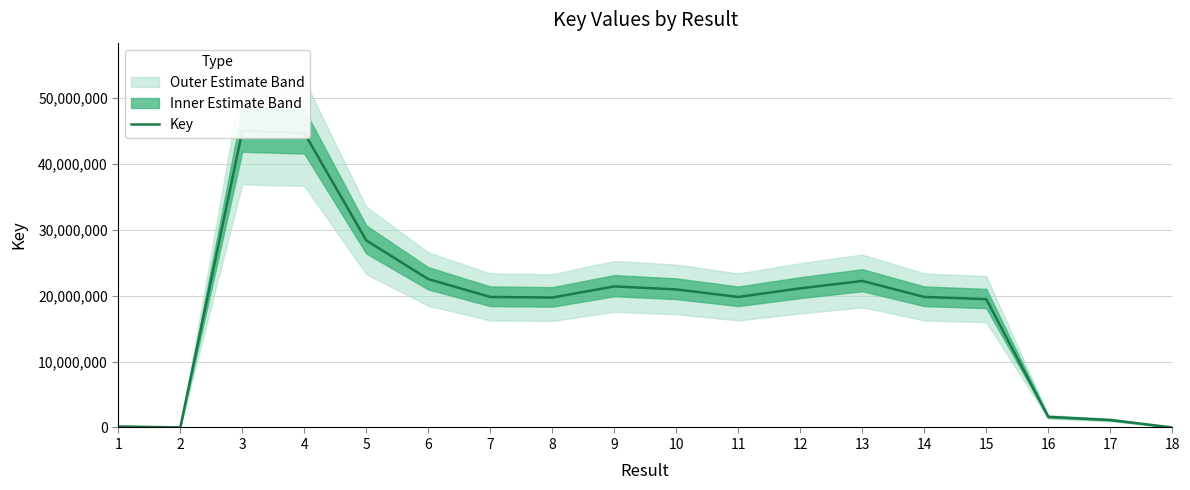

What is the difference between the maximum and minimum values?

44971852